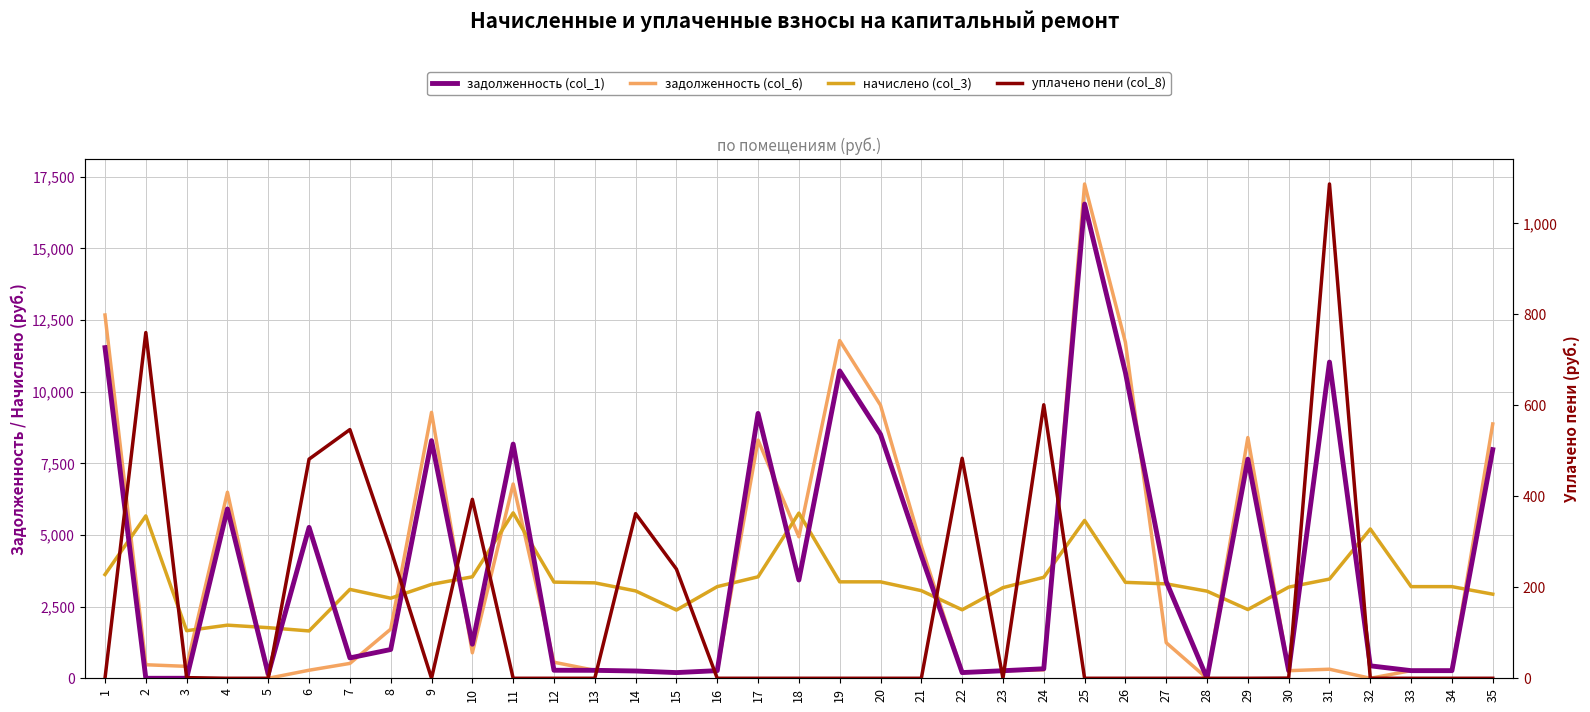

The задолженность (col_6) series shows 8872.6 at 35. True or false?

True